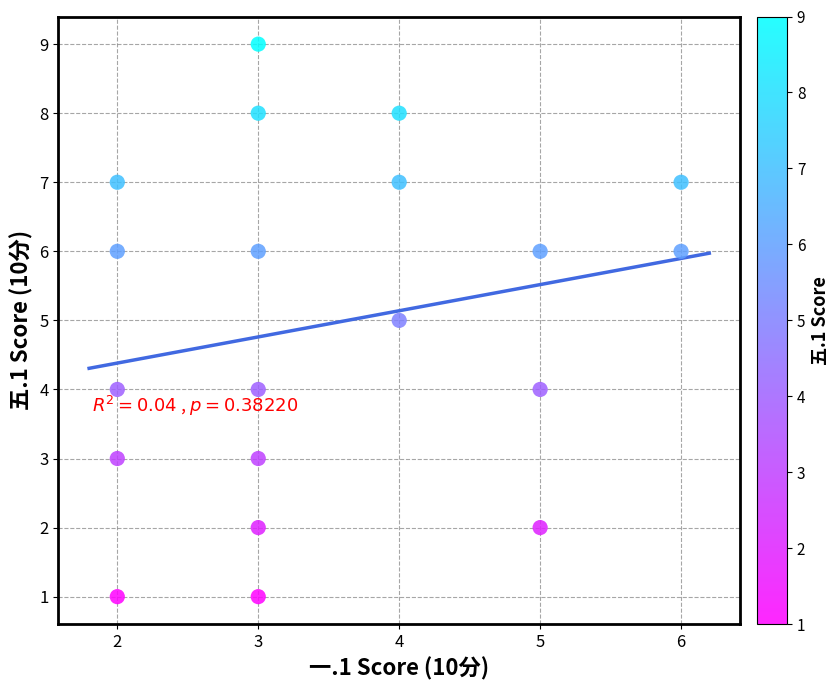

What is the range of Y values (max minus min)?

8